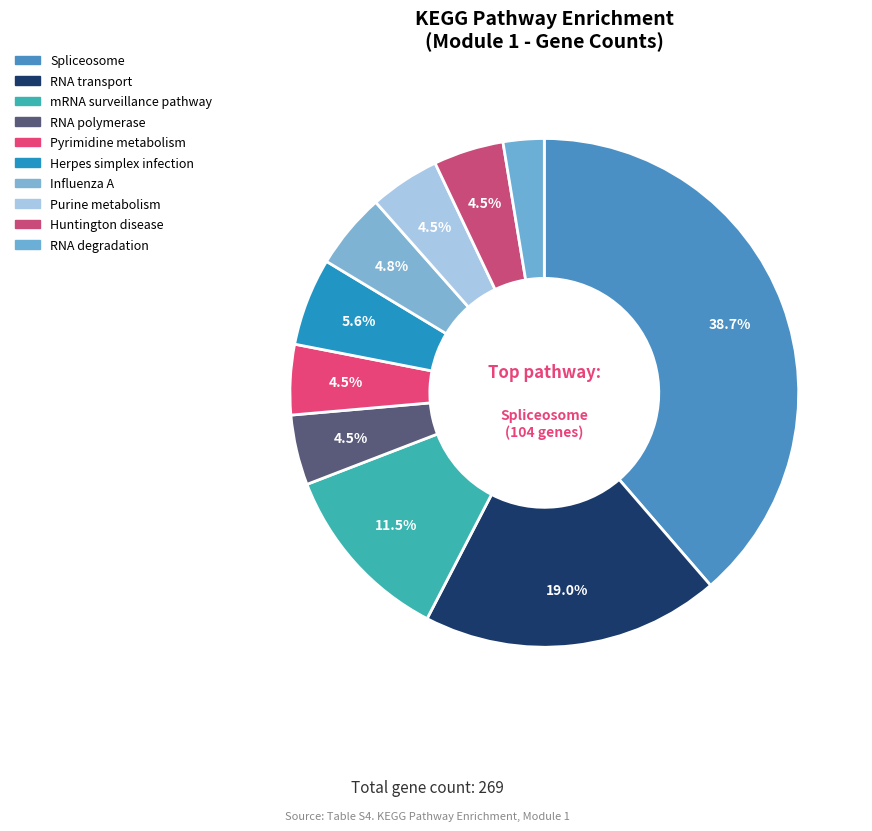

To the nearest percent, what is the difference between the largest and smallest slice percentages?

36%